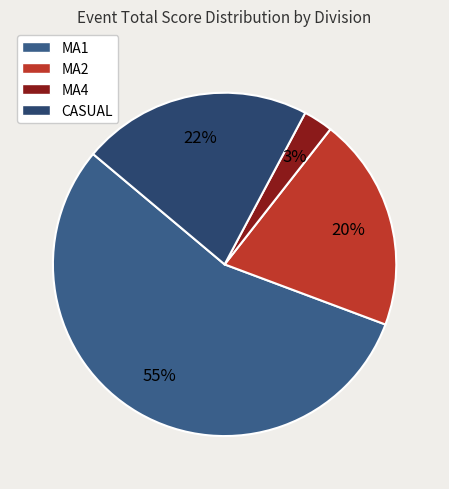

How many segments does this pie chart have?

4